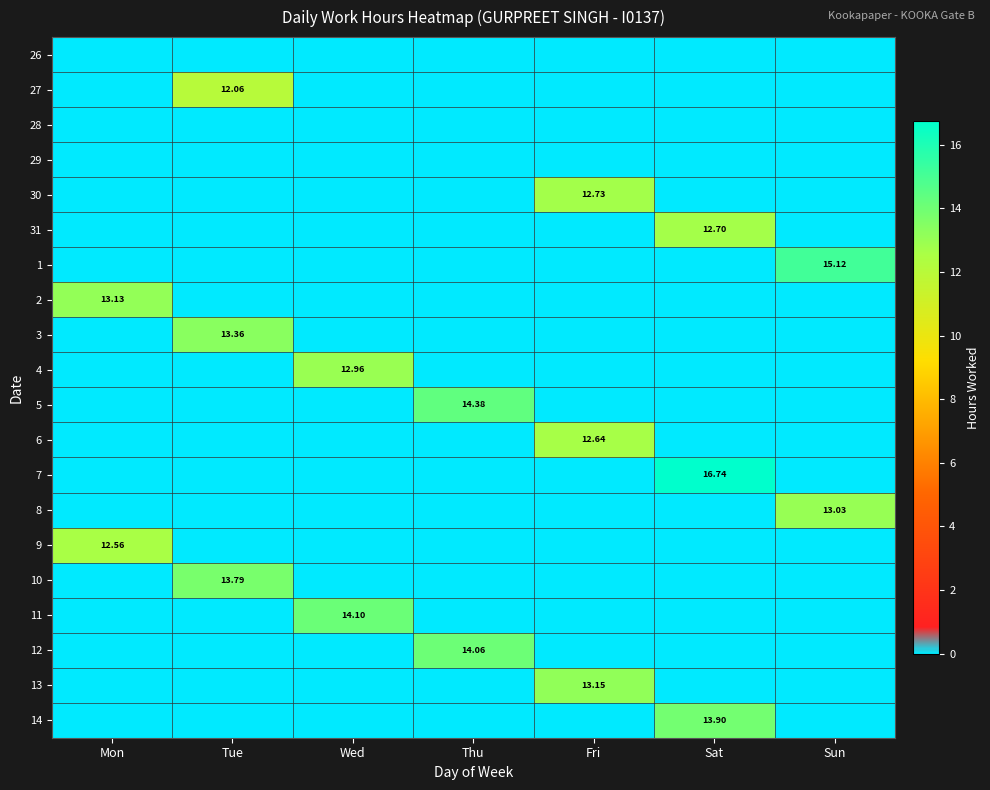

What is the total value across all series at Fri?

38.5